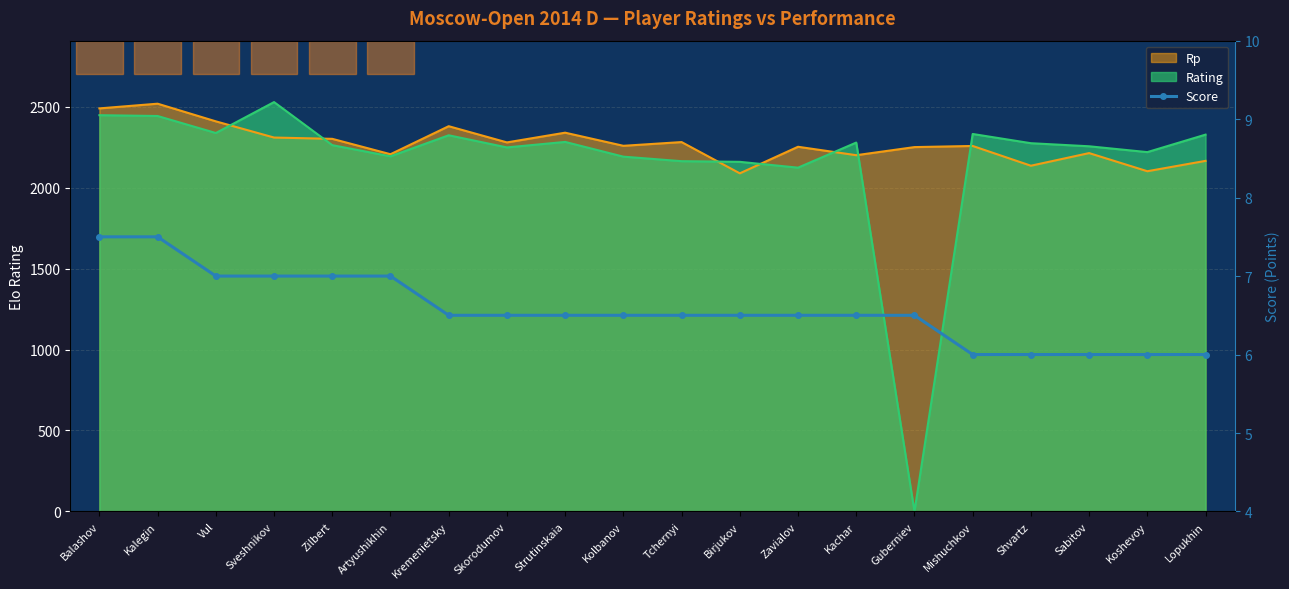

Where is the data nearest to the value 6?

Mishuchkov